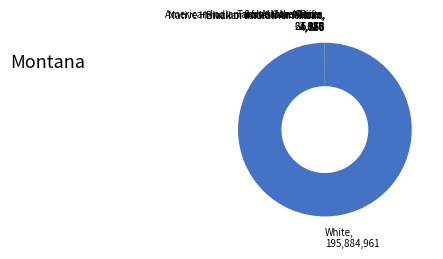

Is there any slice that represents more than half of the pie?

Yes